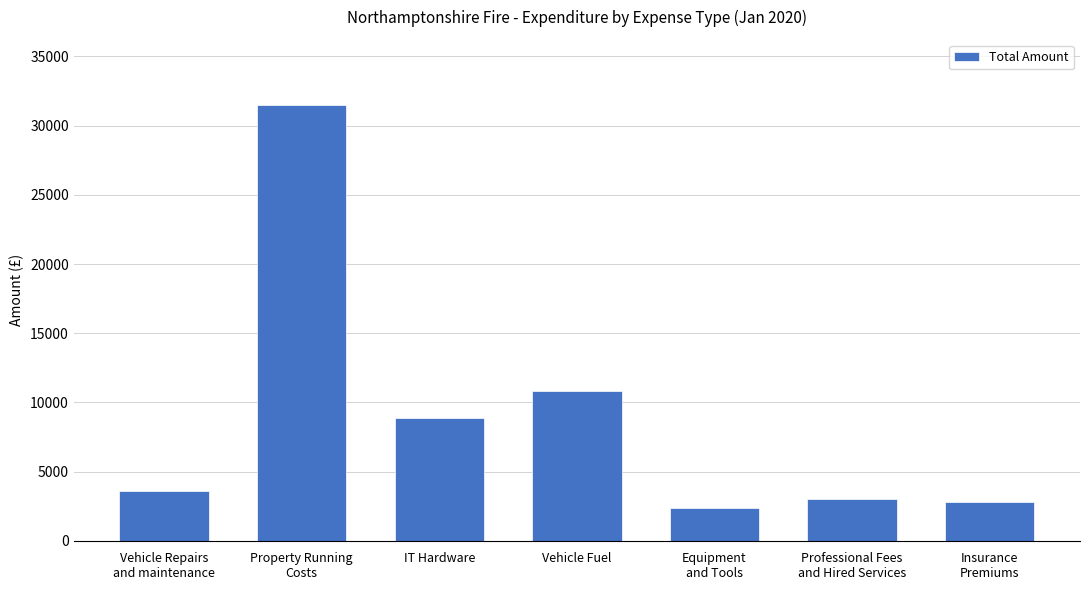

Between Professional Fees
and Hired Services and IT Hardware, which is larger?

IT Hardware